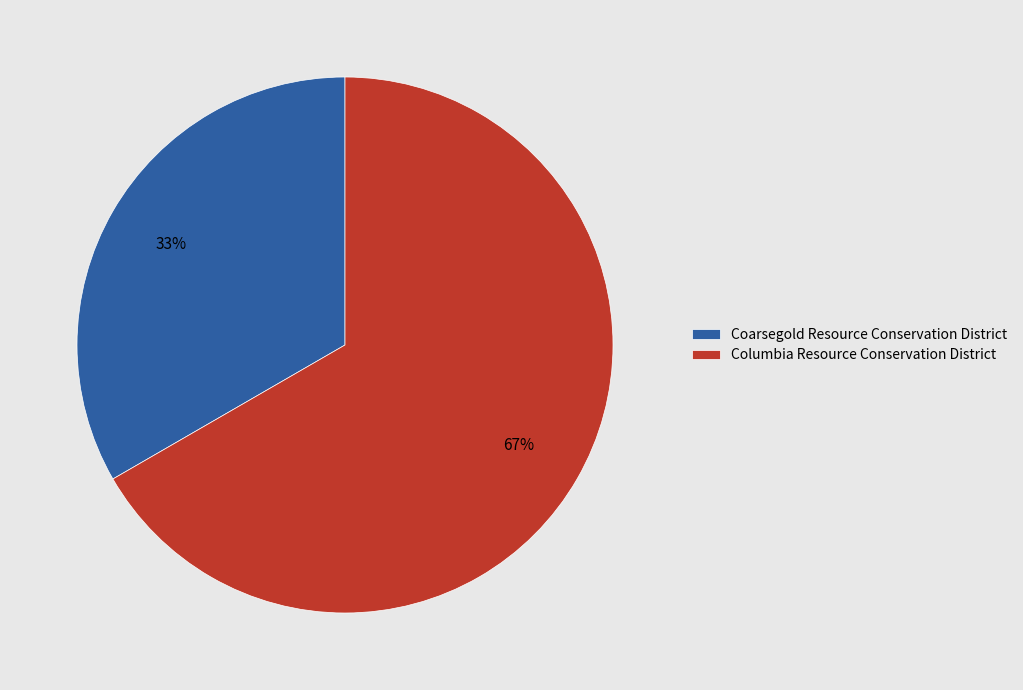

Approximately how many times larger is the value at Columbia Resource Conservation District compared to Coarsegold Resource Conservation District?

2.0